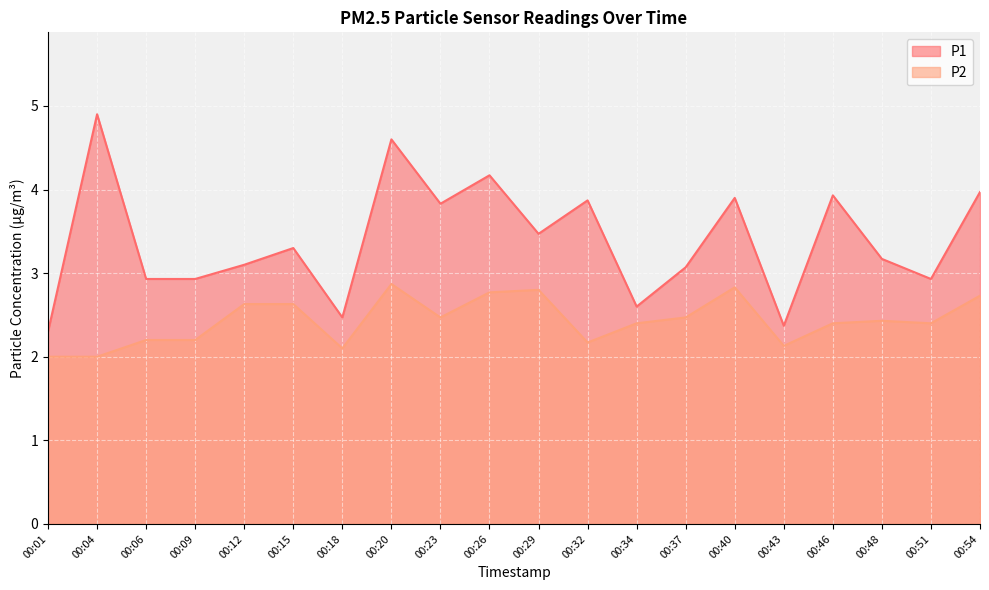

At which category does P2 reach its first local valley?

00:18